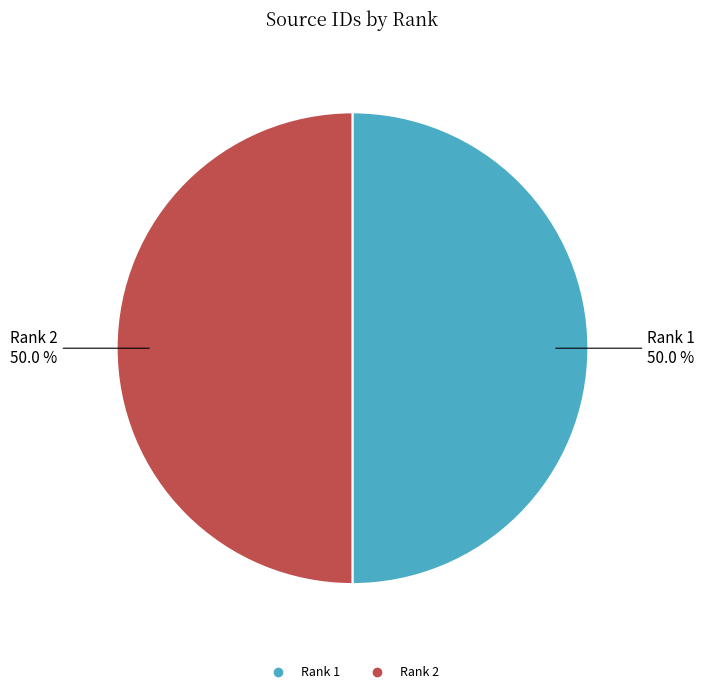

To the nearest percent, what portion does Rank 1 represent?

50%